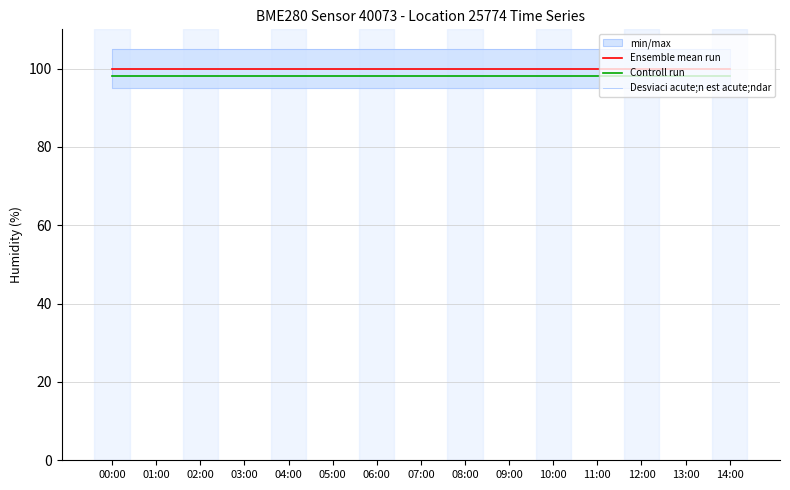

True or false: Controll run has more than 0 interior local peaks.

False